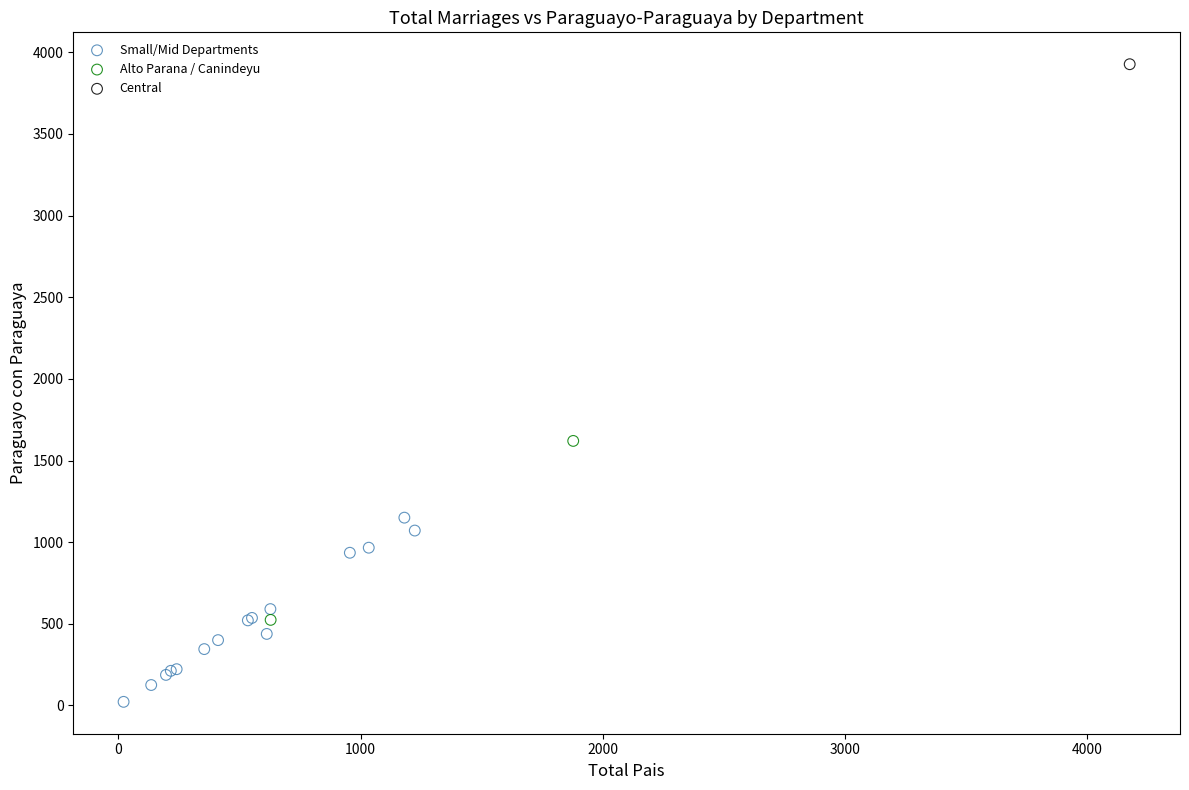

What are all the series names shown in the legend?

Small/Mid Departments, Alto Parana / Canindeyu, Central